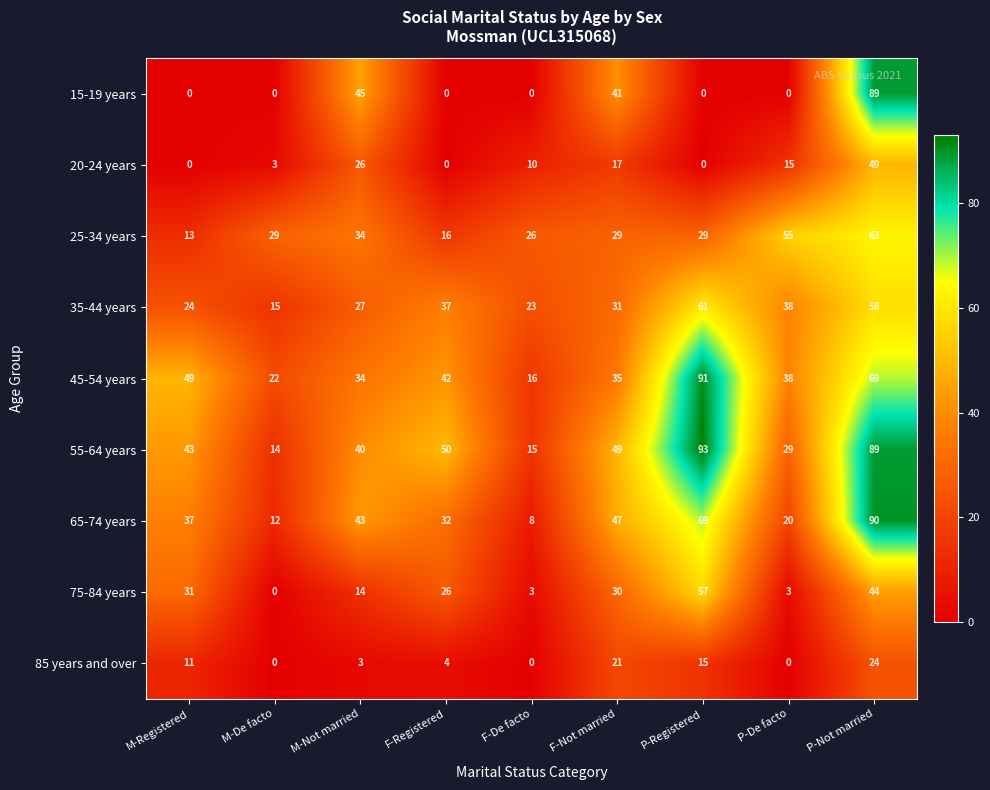

List the series in order of their peak value, highest first.

55-64 years, 45-54 years, 65-74 years, 15-19 years, 25-34 years, 35-44 years, 75-84 years, 20-24 years, 85 years and over